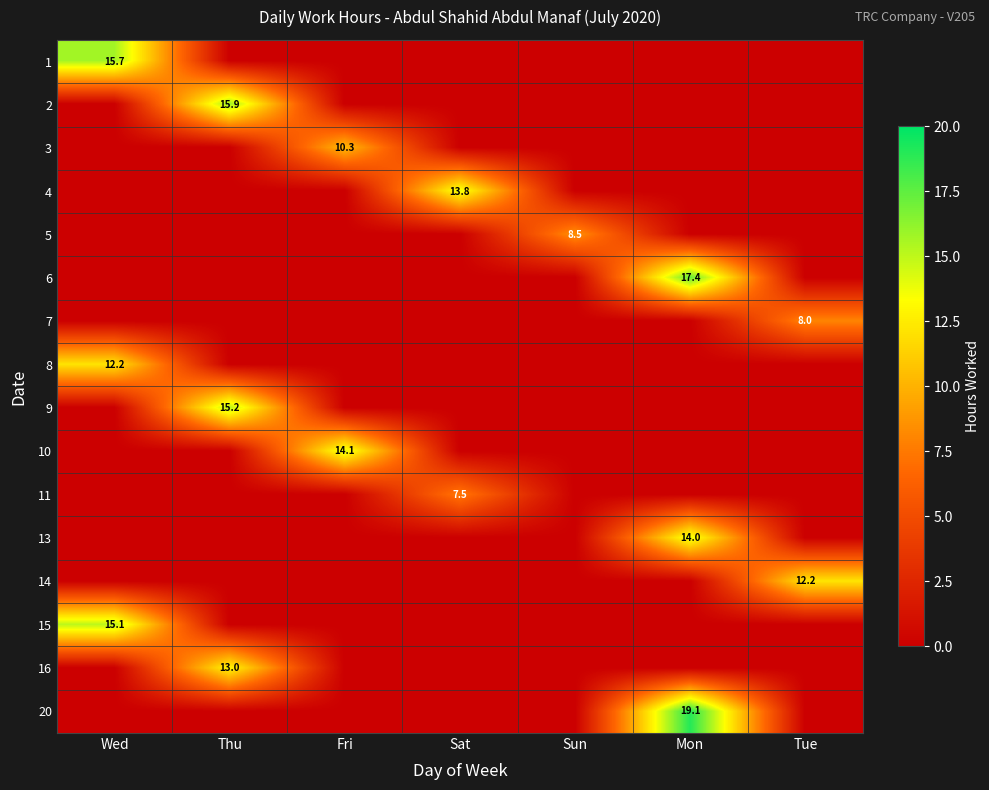

True or false: 10 has a value of 3.3 at Fri.

False